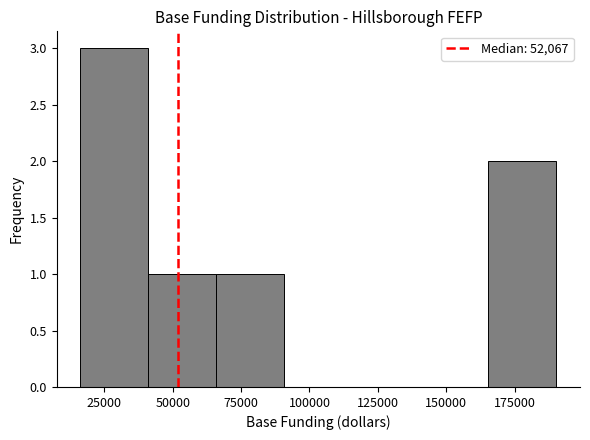

Reading left to right, list every bar in this chart as the range it spans on the x-axis followed by its height. Neither the bar edges nor the heights are printed on the chart, so give them approximately, as read against the axes.

15000 to 40000: 3
40000 to 65000: 1
65000 to 90000: 1
90000 to 115000: 0
115000 to 140000: 0
140000 to 165000: 0
165000 to 190000: 2